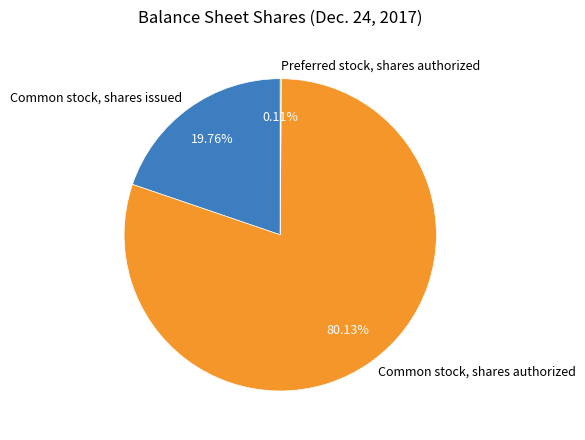

Which category has the biggest portion of the pie?

Common stock, shares authorized